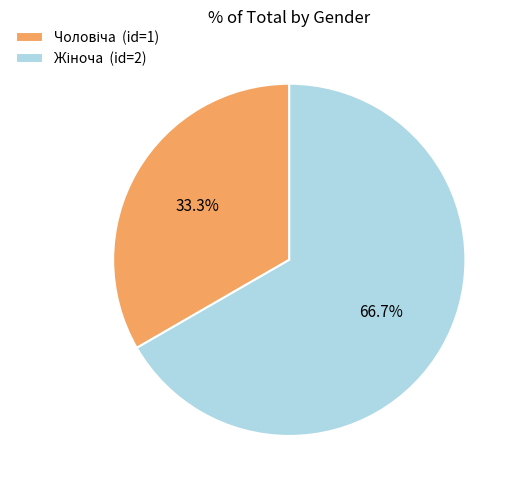

Is there a majority slice in this chart?

Yes